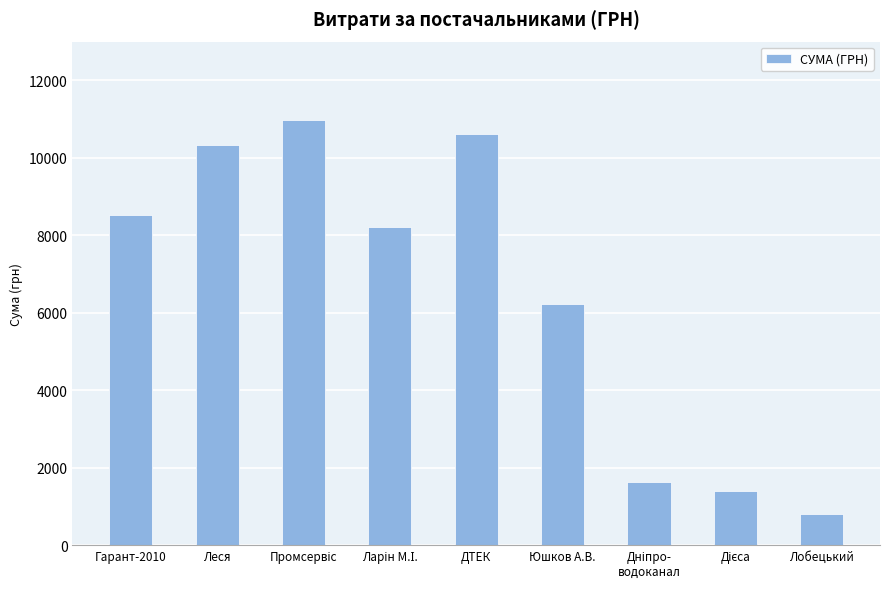

Where does the data first go above 8220?

Гарант-2010